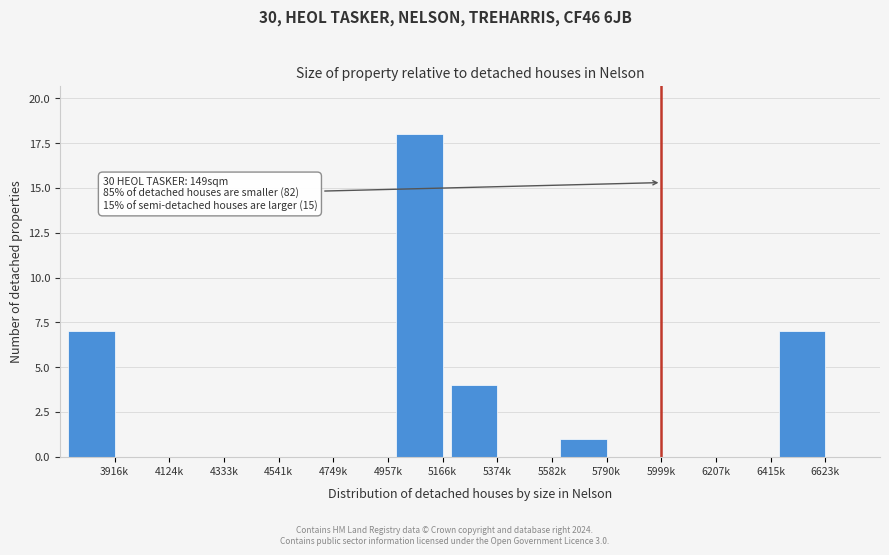

Reading right to left, what are all the values shown in this chart?

6623k=7	6415k=0	6207k=0	5999k=0	5790k=1	5582k=0	5374k=4	5166k=18	4957k=0	4749k=0	4541k=0	4333k=0	4124k=0	3916k=7